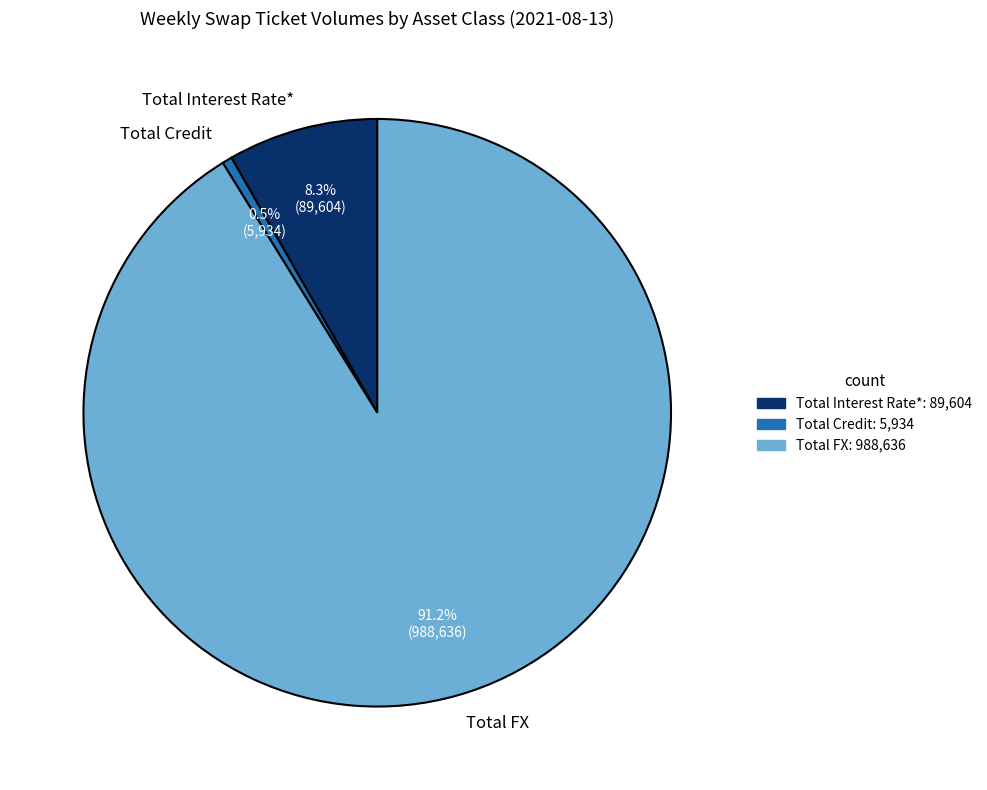

What is the majority slice?

Total FX